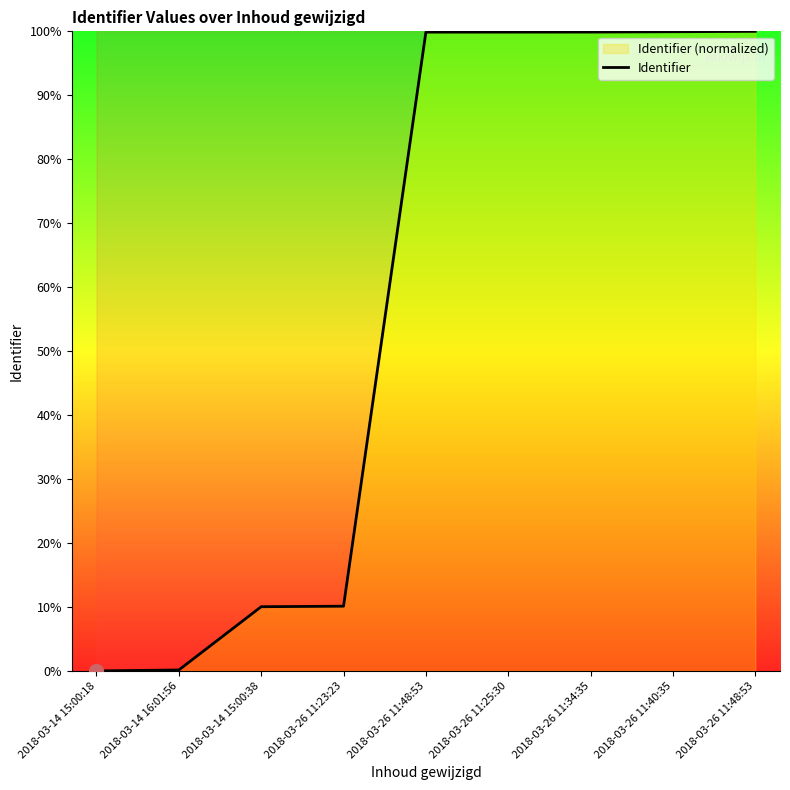

List the labels in order of value, largest first.

2018-03-26 11:48:53, 2018-03-26 11:40:35, 2018-03-26 11:34:35, 2018-03-26 11:25:30, 2018-03-26 11:48:53, 2018-03-26 11:23:23, 2018-03-14 15:00:38, 2018-03-14 16:01:56, 2018-03-14 15:00:18